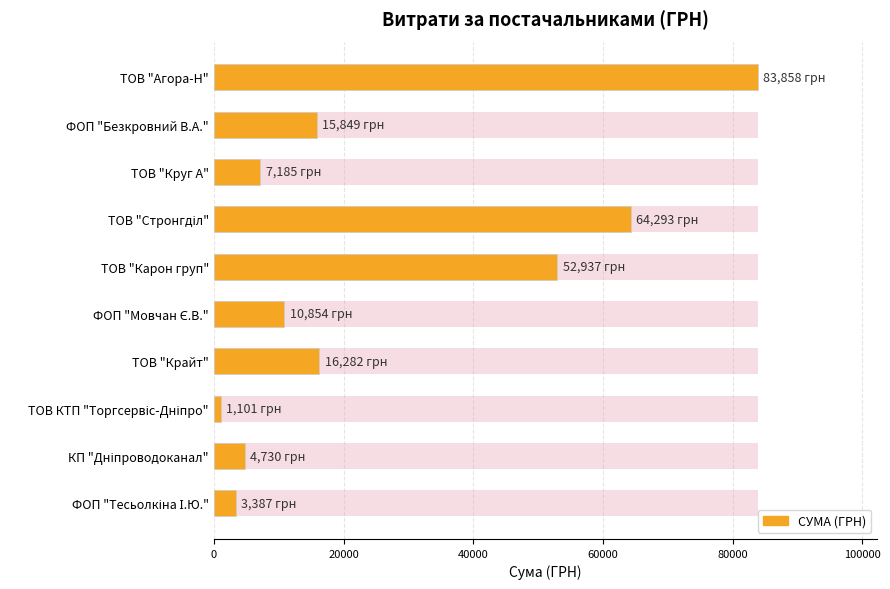

How many data points are less than 15849?

5